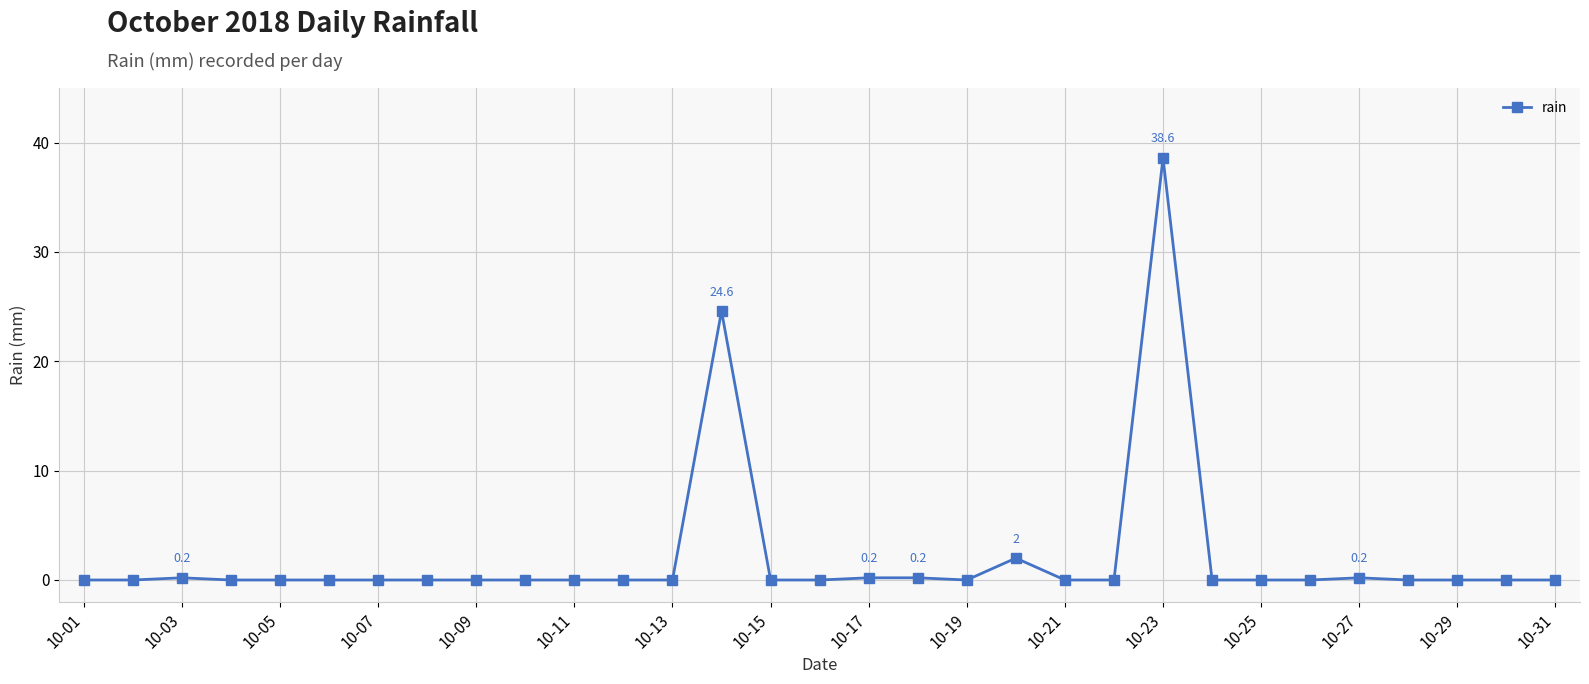

Is this an area chart (filled region under the line)?

No